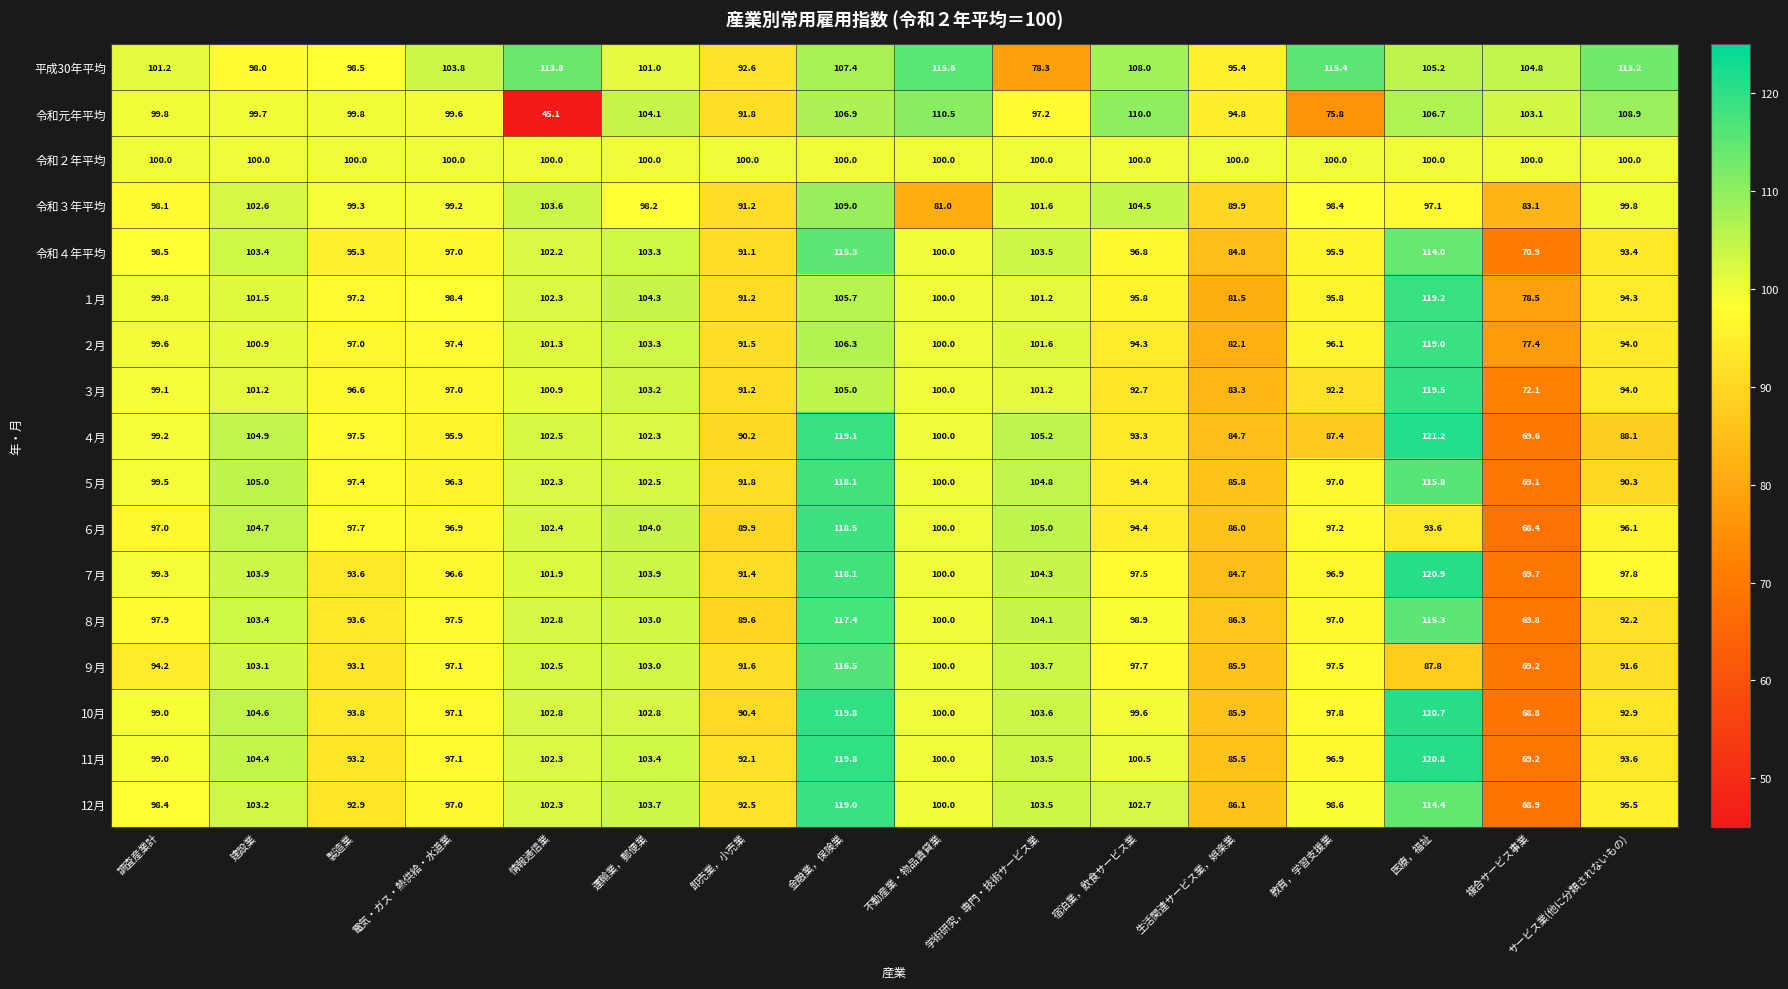

Which series changed the most between 卸売業，小売業 and 複合サービス事業?

12月